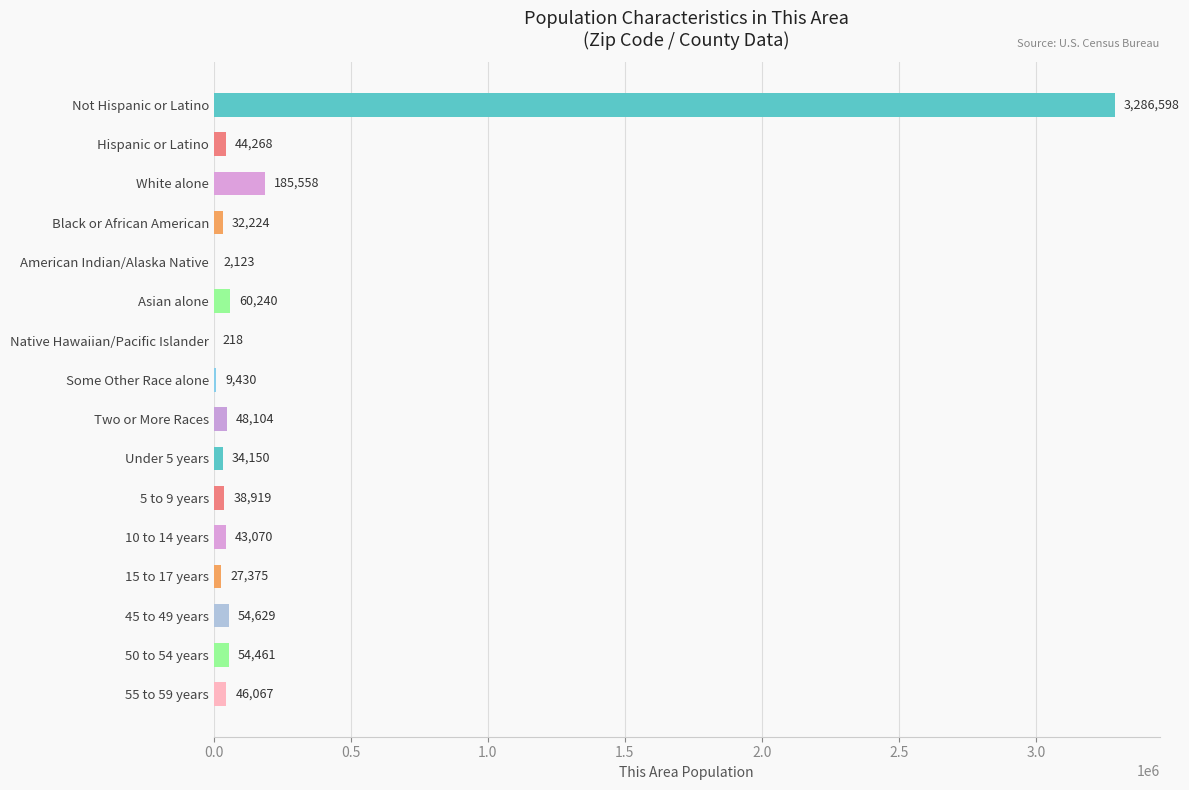

Is it true that the value at 45 to 49 years is 54629?

True